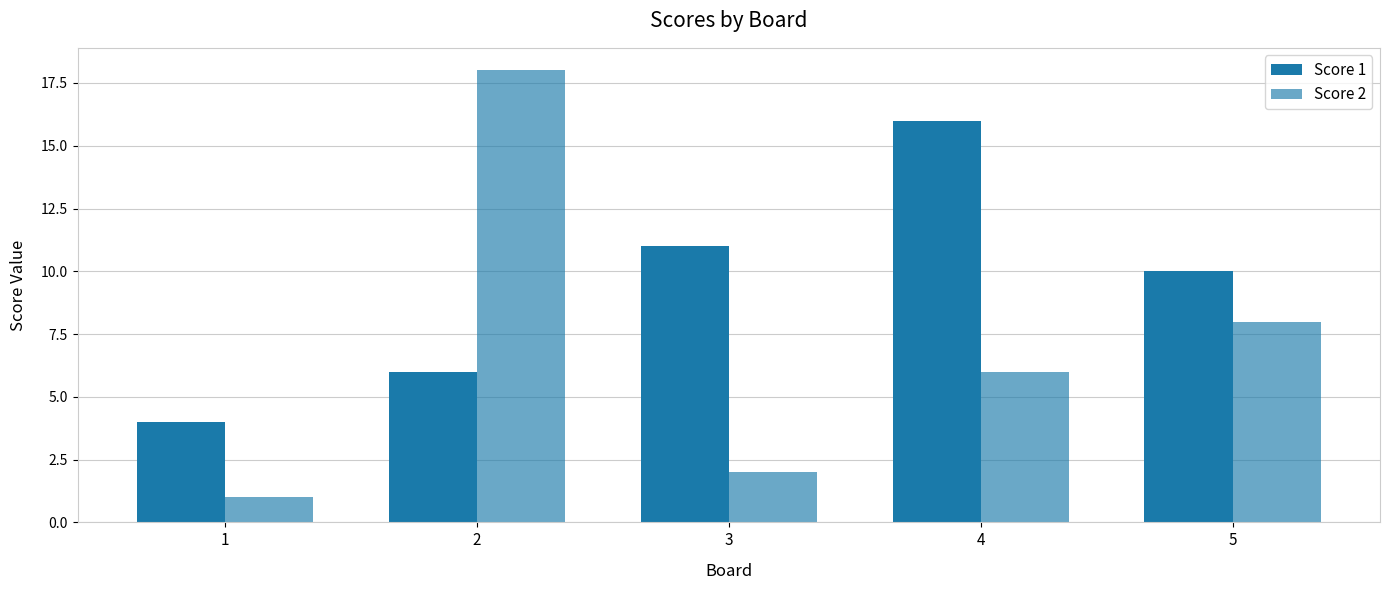

Does the chart contain any negative values?

No